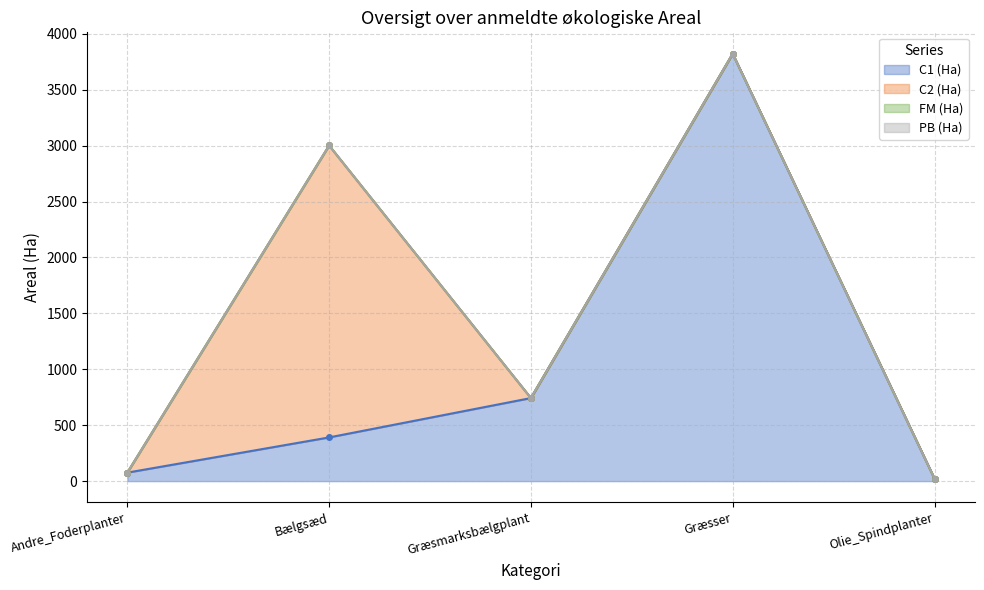

True or false: C2 (Ha) has more than 2 interior local peaks.

False